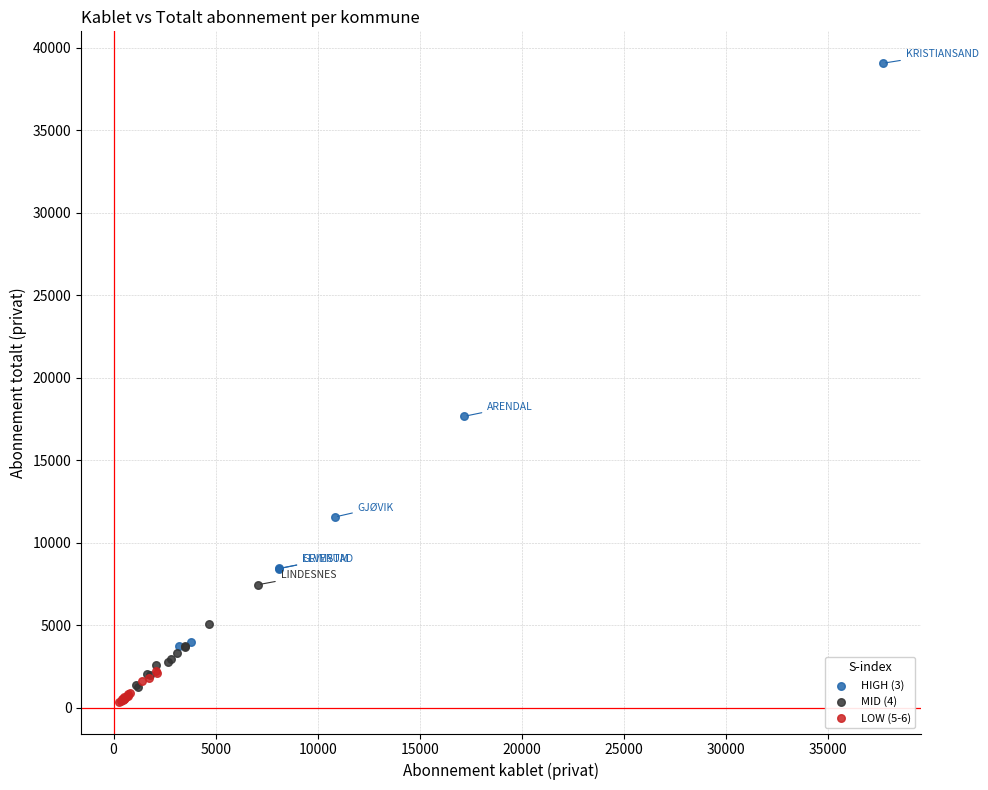

Which series contains the highest Y value?

HIGH (3)